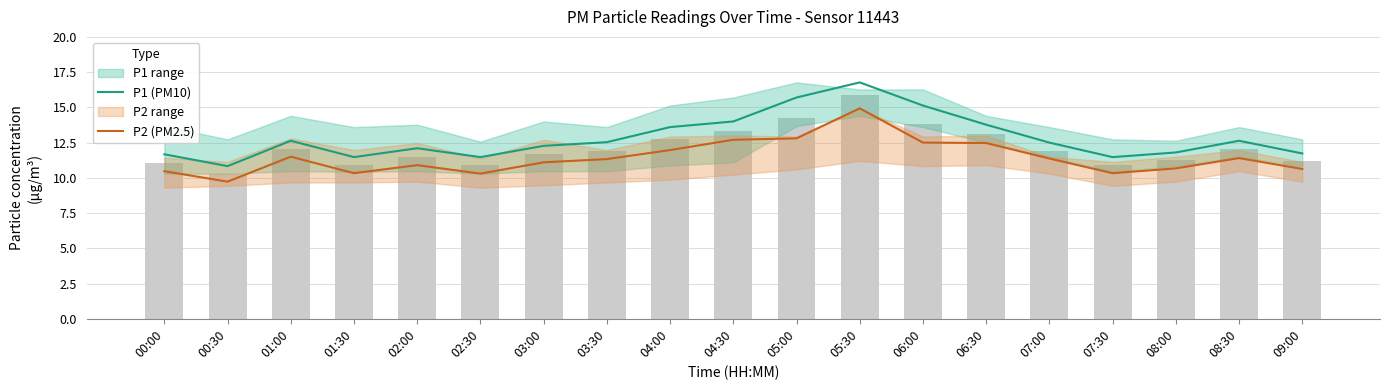

Rank the series by their maximum value, from highest to lowest.

P1 (PM10), P2 (PM2.5)